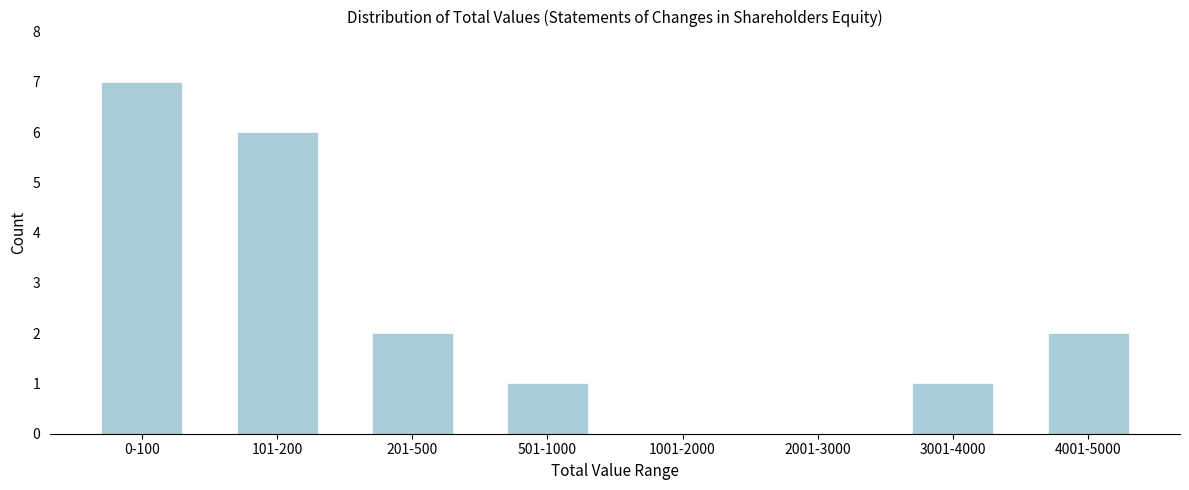

Reading left to right, transcribe all the data shown in this chart.

0-100=7	101-200=6	201-500=2	501-1000=1	1001-2000=0	2001-3000=0	3001-4000=1	4001-5000=2